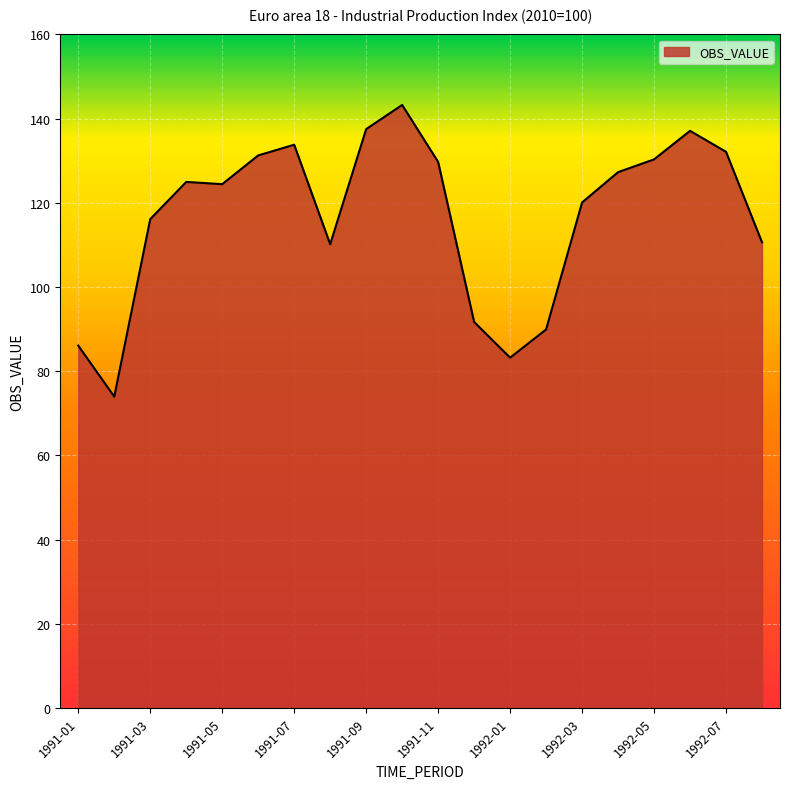

What is the minimum value shown in the chart?

74.0